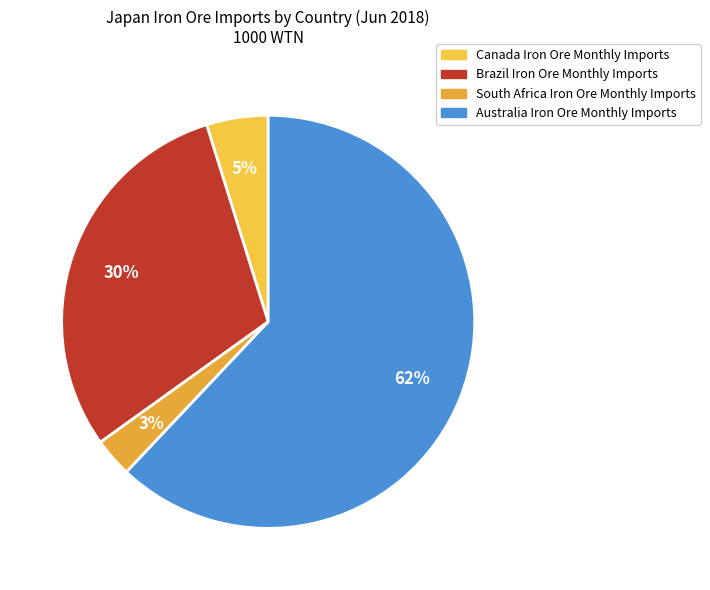

What is the total percentage of South Africa and Brazil?

33.1%